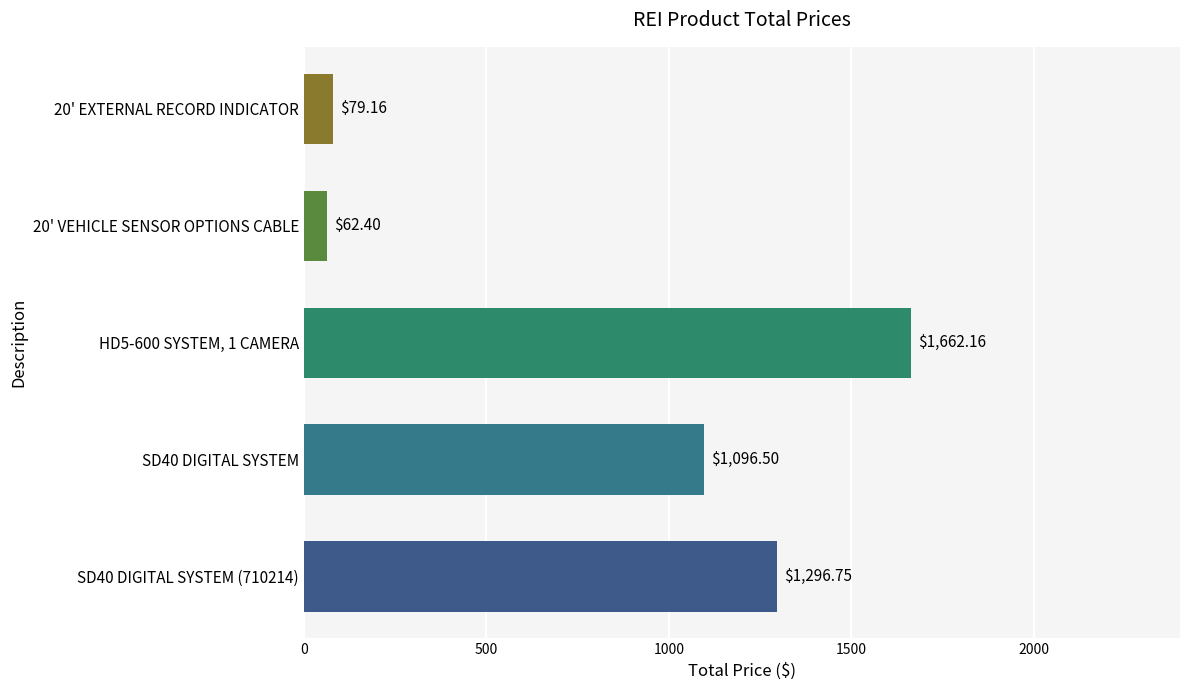

Does the chart contain stacked bars?

No